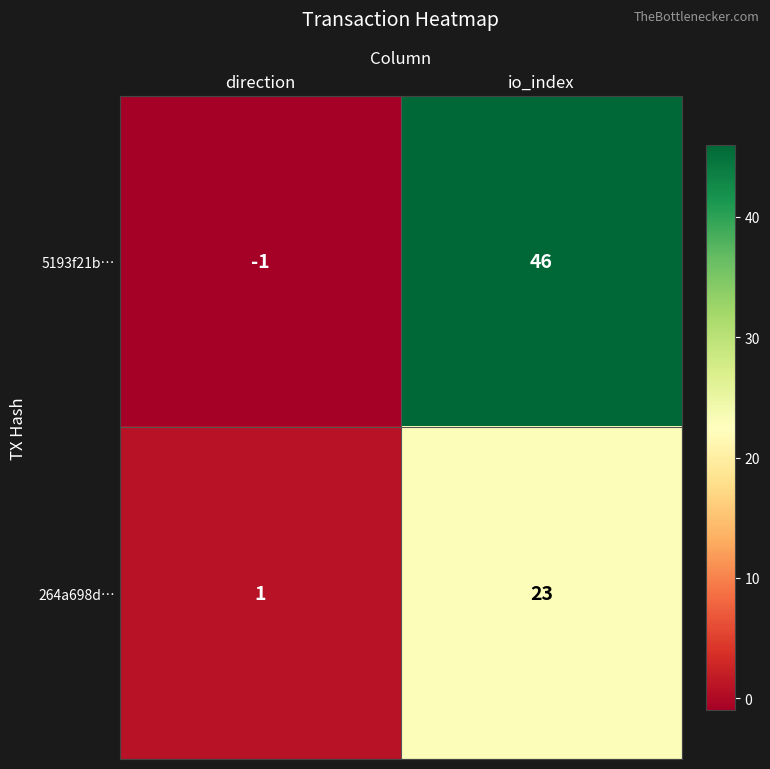

The 5193f21b… series shows 46 at io_index. True or false?

True